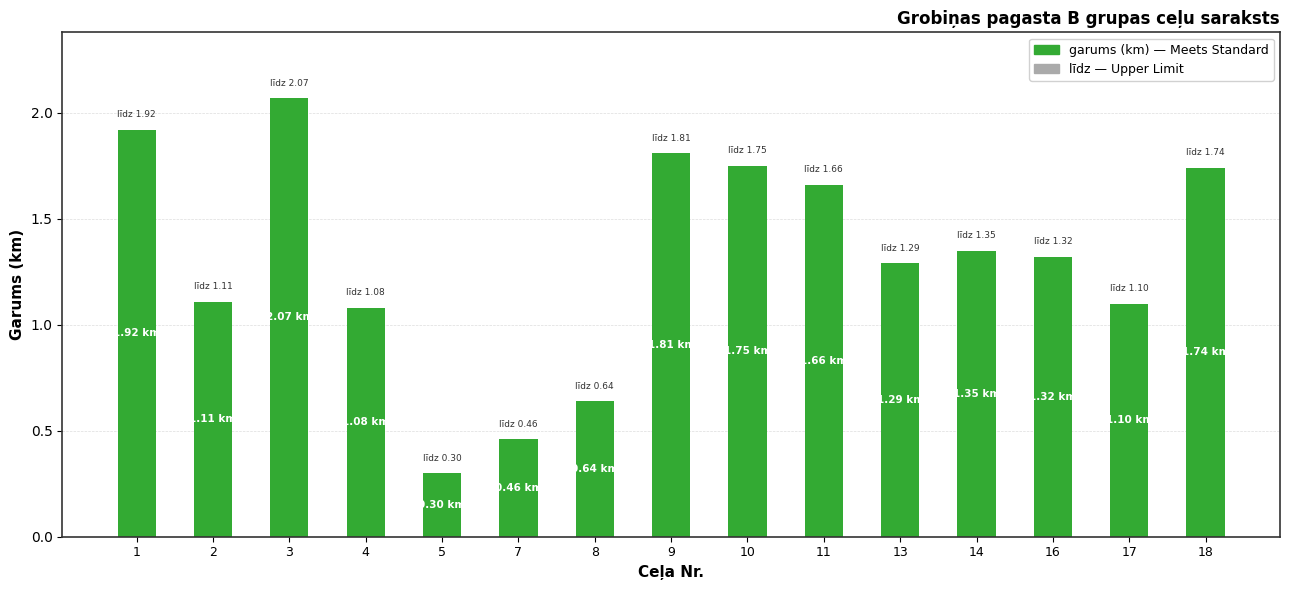

What is the ratio of the value at 18 to the value at 16?

1.3